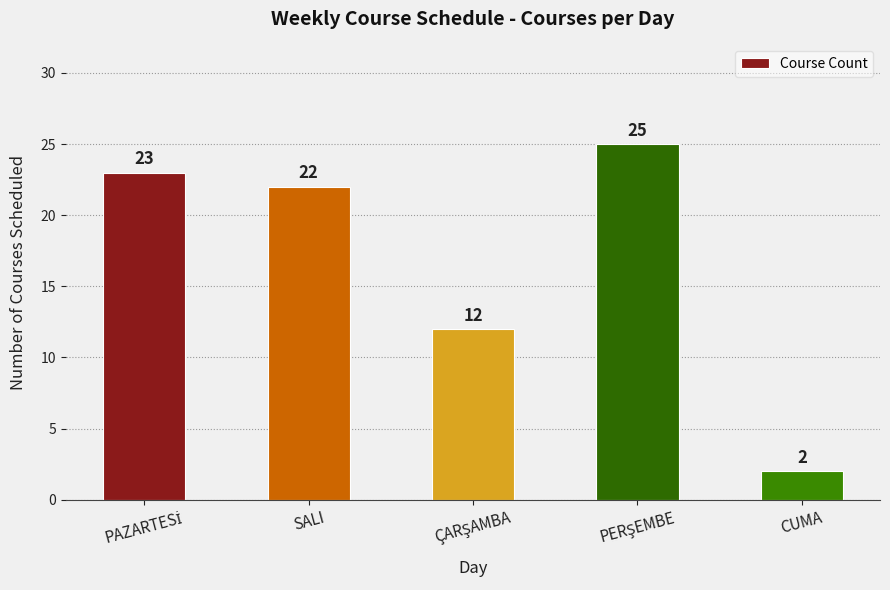

Reading right to left, list all the values displayed in this chart.

2	25	12	22	23